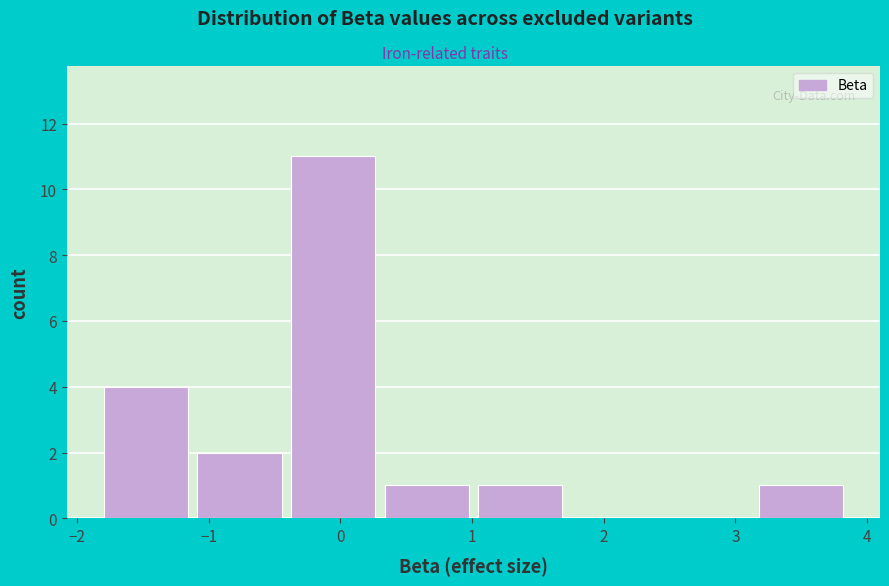

Reading left to right, transcribe this chart: for each bar, give the range it covers on the x-axis and its height. Neither the bar edges nor the heights are printed on the chart, so give them approximately, as read against the axes.

-1.8 to -1.1: 4
-1.1 to -0.4: 2
-0.4 to 0.3: 11
0.3 to 1.0: 1
1.0 to 1.7: 1
1.7 to 2.4: 0
2.4 to 3.1: 0
3.1 to 3.9: 1